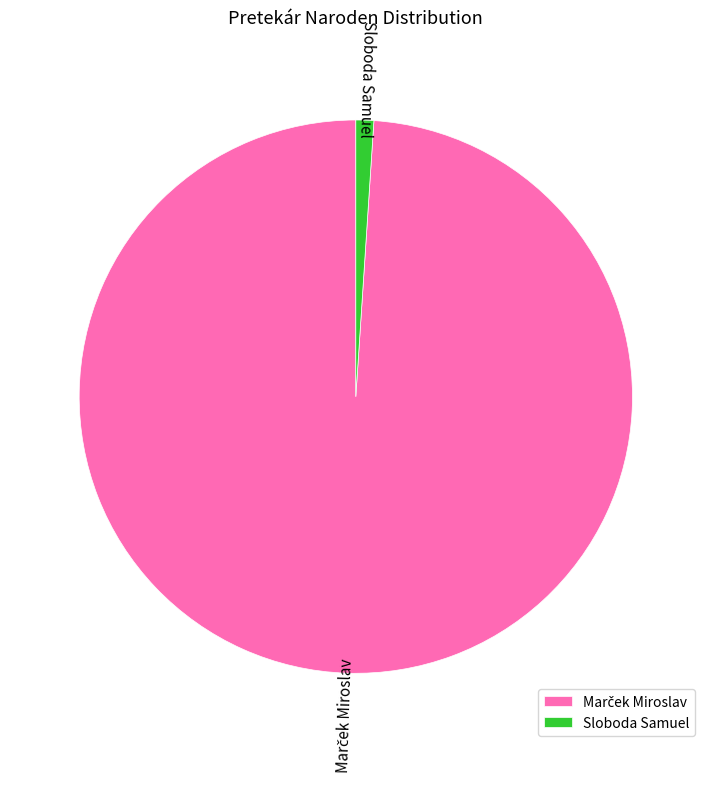

Is there any slice that represents more than half of the pie?

Yes